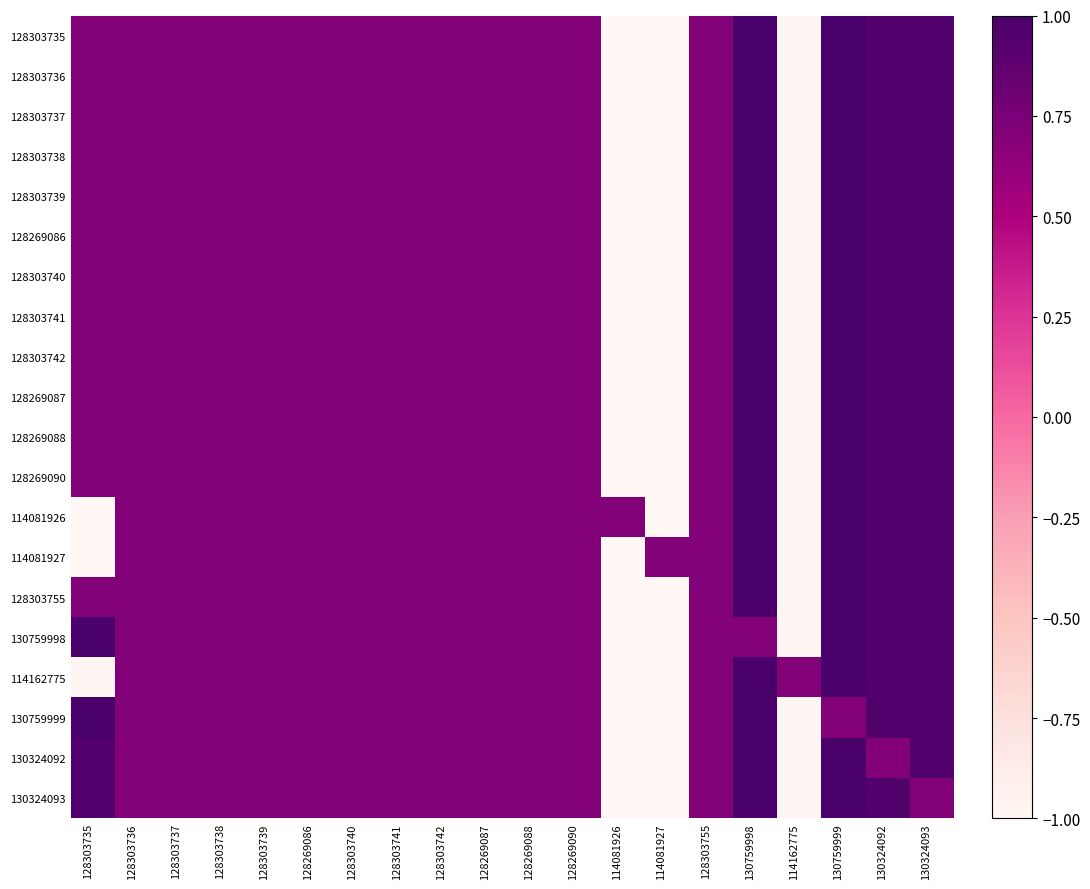

Reading left to right, list all the values displayed in this chart.

128303735: 128303735=0.7	128303736=0.7	128303737=0.7	128303738=0.7	128303739=0.7	128269086=0.7	128303740=0.7	128303741=0.7	128303742=0.7	128269087=0.7	128269088=0.7	128269090=0.7	114081926=-1.0	114081927=-1.0	128303755=0.7	130759998=1.0	114162775=-1.0	130759999=1.0	130324092=0.9	130324093=0.9
128303736: 128303735=0.7	128303736=0.7	128303737=0.7	128303738=0.7	128303739=0.7	128269086=0.7	128303740=0.7	128303741=0.7	128303742=0.7	128269087=0.7	128269088=0.7	128269090=0.7	114081926=-1.0	114081927=-1.0	128303755=0.7	130759998=1.0	114162775=-1.0	130759999=1.0	130324092=0.9	130324093=0.9
128303737: 128303735=0.7	128303736=0.7	128303737=0.7	128303738=0.7	128303739=0.7	128269086=0.7	128303740=0.7	128303741=0.7	128303742=0.7	128269087=0.7	128269088=0.7	128269090=0.7	114081926=-1.0	114081927=-1.0	128303755=0.7	130759998=1.0	114162775=-1.0	130759999=1.0	130324092=0.9	130324093=0.9
128303738: 128303735=0.7	128303736=0.7	128303737=0.7	128303738=0.7	128303739=0.7	128269086=0.7	128303740=0.7	128303741=0.7	128303742=0.7	128269087=0.7	128269088=0.7	128269090=0.7	114081926=-1.0	114081927=-1.0	128303755=0.7	130759998=1.0	114162775=-1.0	130759999=1.0	130324092=0.9	130324093=0.9
128303739: 128303735=0.7	128303736=0.7	128303737=0.7	128303738=0.7	128303739=0.7	128269086=0.7	128303740=0.7	128303741=0.7	128303742=0.7	128269087=0.7	128269088=0.7	128269090=0.7	114081926=-1.0	114081927=-1.0	128303755=0.7	130759998=1.0	114162775=-1.0	130759999=1.0	130324092=0.9	130324093=0.9
128269086: 128303735=0.7	128303736=0.7	128303737=0.7	128303738=0.7	128303739=0.7	128269086=0.7	128303740=0.7	128303741=0.7	128303742=0.7	128269087=0.7	128269088=0.7	128269090=0.7	114081926=-1.0	114081927=-1.0	128303755=0.7	130759998=1.0	114162775=-1.0	130759999=1.0	130324092=0.9	130324093=0.9
128303740: 128303735=0.7	128303736=0.7	128303737=0.7	128303738=0.7	128303739=0.7	128269086=0.7	128303740=0.7	128303741=0.7	128303742=0.7	128269087=0.7	128269088=0.7	128269090=0.7	114081926=-1.0	114081927=-1.0	128303755=0.7	130759998=1.0	114162775=-1.0	130759999=1.0	130324092=0.9	130324093=0.9
128303741: 128303735=0.7	128303736=0.7	128303737=0.7	128303738=0.7	128303739=0.7	128269086=0.7	128303740=0.7	128303741=0.7	128303742=0.7	128269087=0.7	128269088=0.7	128269090=0.7	114081926=-1.0	114081927=-1.0	128303755=0.7	130759998=1.0	114162775=-1.0	130759999=1.0	130324092=0.9	130324093=0.9
128303742: 128303735=0.7	128303736=0.7	128303737=0.7	128303738=0.7	128303739=0.7	128269086=0.7	128303740=0.7	128303741=0.7	128303742=0.7	128269087=0.7	128269088=0.7	128269090=0.7	114081926=-1.0	114081927=-1.0	128303755=0.7	130759998=1.0	114162775=-1.0	130759999=1.0	130324092=0.9	130324093=0.9
128269087: 128303735=0.7	128303736=0.7	128303737=0.7	128303738=0.7	128303739=0.7	128269086=0.7	128303740=0.7	128303741=0.7	128303742=0.7	128269087=0.7	128269088=0.7	128269090=0.7	114081926=-1.0	114081927=-1.0	128303755=0.7	130759998=1.0	114162775=-1.0	130759999=1.0	130324092=0.9	130324093=0.9
128269088: 128303735=0.7	128303736=0.7	128303737=0.7	128303738=0.7	128303739=0.7	128269086=0.7	128303740=0.7	128303741=0.7	128303742=0.7	128269087=0.7	128269088=0.7	128269090=0.7	114081926=-1.0	114081927=-1.0	128303755=0.7	130759998=1.0	114162775=-1.0	130759999=1.0	130324092=0.9	130324093=0.9
128269090: 128303735=0.7	128303736=0.7	128303737=0.7	128303738=0.7	128303739=0.7	128269086=0.7	128303740=0.7	128303741=0.7	128303742=0.7	128269087=0.7	128269088=0.7	128269090=0.7	114081926=-1.0	114081927=-1.0	128303755=0.7	130759998=1.0	114162775=-1.0	130759999=1.0	130324092=0.9	130324093=0.9
114081926: 128303735=-1.0	128303736=0.7	128303737=0.7	128303738=0.7	128303739=0.7	128269086=0.7	128303740=0.7	128303741=0.7	128303742=0.7	128269087=0.7	128269088=0.7	128269090=0.7	114081926=0.7	114081927=-1.0	128303755=0.7	130759998=1.0	114162775=-1.0	130759999=1.0	130324092=0.9	130324093=0.9
114081927: 128303735=-1.0	128303736=0.7	128303737=0.7	128303738=0.7	128303739=0.7	128269086=0.7	128303740=0.7	128303741=0.7	128303742=0.7	128269087=0.7	128269088=0.7	128269090=0.7	114081926=-1.0	114081927=0.7	128303755=0.7	130759998=1.0	114162775=-1.0	130759999=1.0	130324092=0.9	130324093=0.9
128303755: 128303735=0.7	128303736=0.7	128303737=0.7	128303738=0.7	128303739=0.7	128269086=0.7	128303740=0.7	128303741=0.7	128303742=0.7	128269087=0.7	128269088=0.7	128269090=0.7	114081926=-1.0	114081927=-1.0	128303755=0.7	130759998=1.0	114162775=-1.0	130759999=1.0	130324092=0.9	130324093=0.9
130759998: 128303735=1.0	128303736=0.7	128303737=0.7	128303738=0.7	128303739=0.7	128269086=0.7	128303740=0.7	128303741=0.7	128303742=0.7	128269087=0.7	128269088=0.7	128269090=0.7	114081926=-1.0	114081927=-1.0	128303755=0.7	130759998=0.7	114162775=-1.0	130759999=1.0	130324092=0.9	130324093=0.9
114162775: 128303735=-1.0	128303736=0.7	128303737=0.7	128303738=0.7	128303739=0.7	128269086=0.7	128303740=0.7	128303741=0.7	128303742=0.7	128269087=0.7	128269088=0.7	128269090=0.7	114081926=-1.0	114081927=-1.0	128303755=0.7	130759998=1.0	114162775=0.7	130759999=1.0	130324092=0.9	130324093=0.9
130759999: 128303735=1.0	128303736=0.7	128303737=0.7	128303738=0.7	128303739=0.7	128269086=0.7	128303740=0.7	128303741=0.7	128303742=0.7	128269087=0.7	128269088=0.7	128269090=0.7	114081926=-1.0	114081927=-1.0	128303755=0.7	130759998=1.0	114162775=-1.0	130759999=0.7	130324092=0.9	130324093=0.9
130324092: 128303735=0.9	128303736=0.7	128303737=0.7	128303738=0.7	128303739=0.7	128269086=0.7	128303740=0.7	128303741=0.7	128303742=0.7	128269087=0.7	128269088=0.7	128269090=0.7	114081926=-1.0	114081927=-1.0	128303755=0.7	130759998=1.0	114162775=-1.0	130759999=1.0	130324092=0.7	130324093=0.9
130324093: 128303735=0.9	128303736=0.7	128303737=0.7	128303738=0.7	128303739=0.7	128269086=0.7	128303740=0.7	128303741=0.7	128303742=0.7	128269087=0.7	128269088=0.7	128269090=0.7	114081926=-1.0	114081927=-1.0	128303755=0.7	130759998=1.0	114162775=-1.0	130759999=1.0	130324092=0.9	130324093=0.7